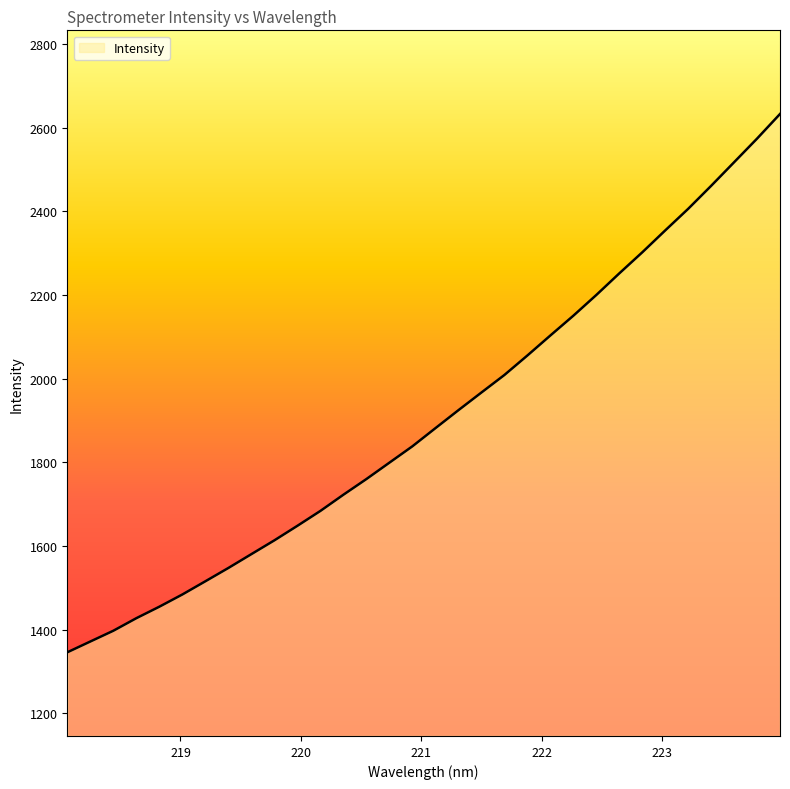

What is the minimum value shown in the chart?

1345.9